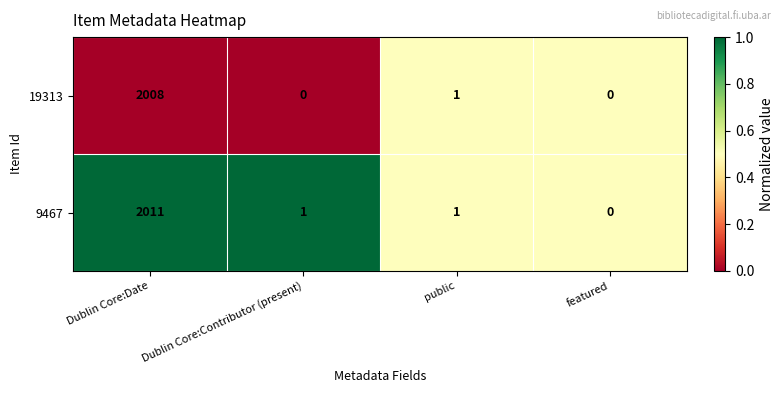

Count the number of categories in the chart.

4